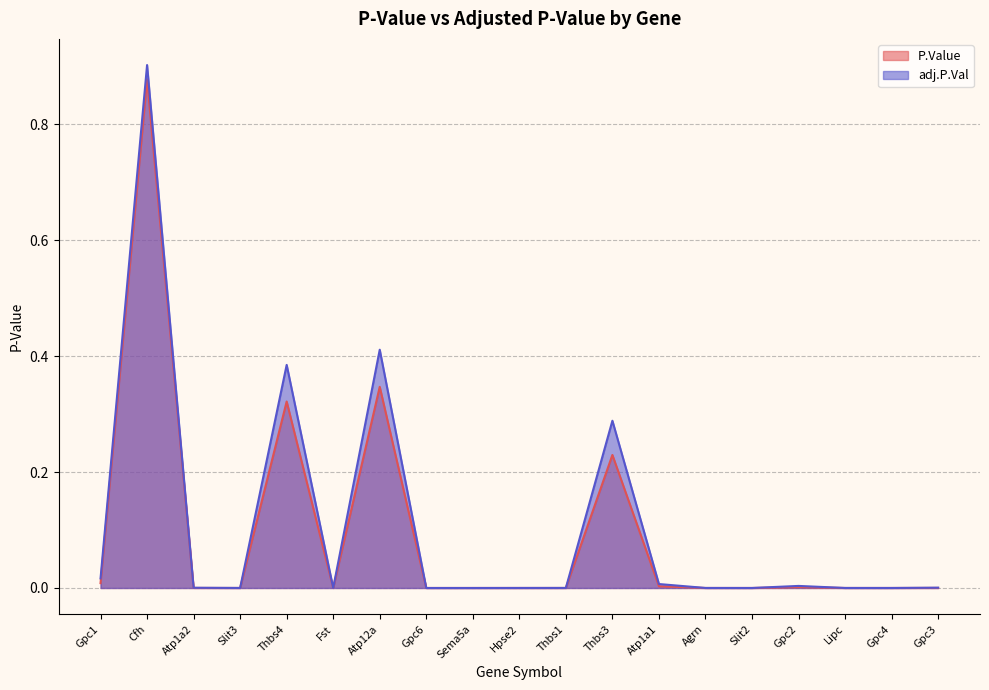

What are all the series names shown in the legend?

P.Value, adj.P.Val